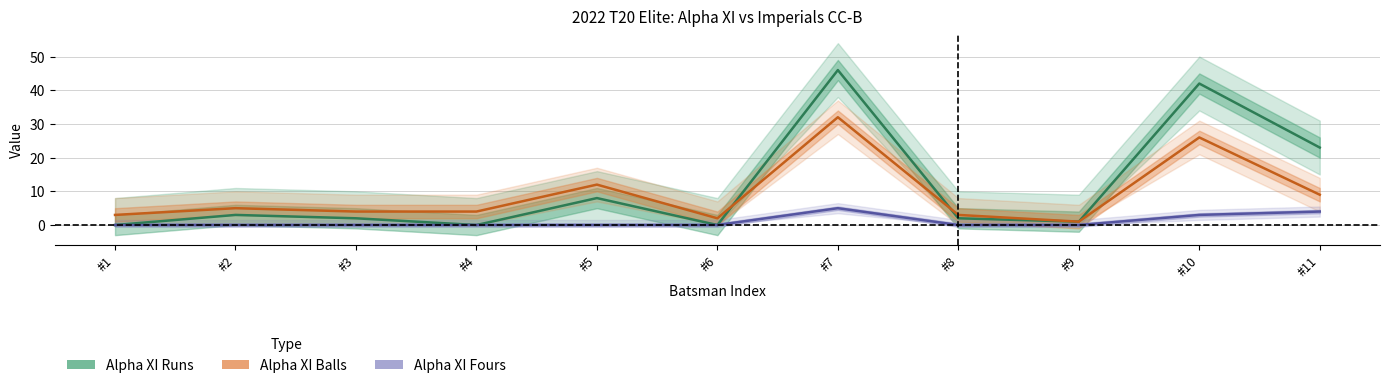

Is it true that Alpha XI Runs equals 28 at #7?

False